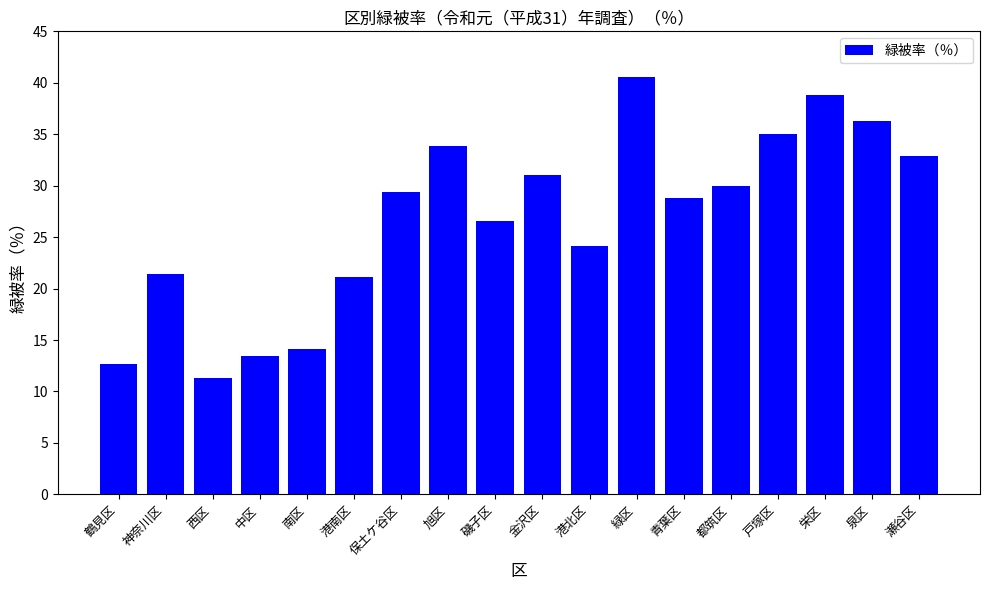

What is the label of the 18th bar from the left?

瀬谷区